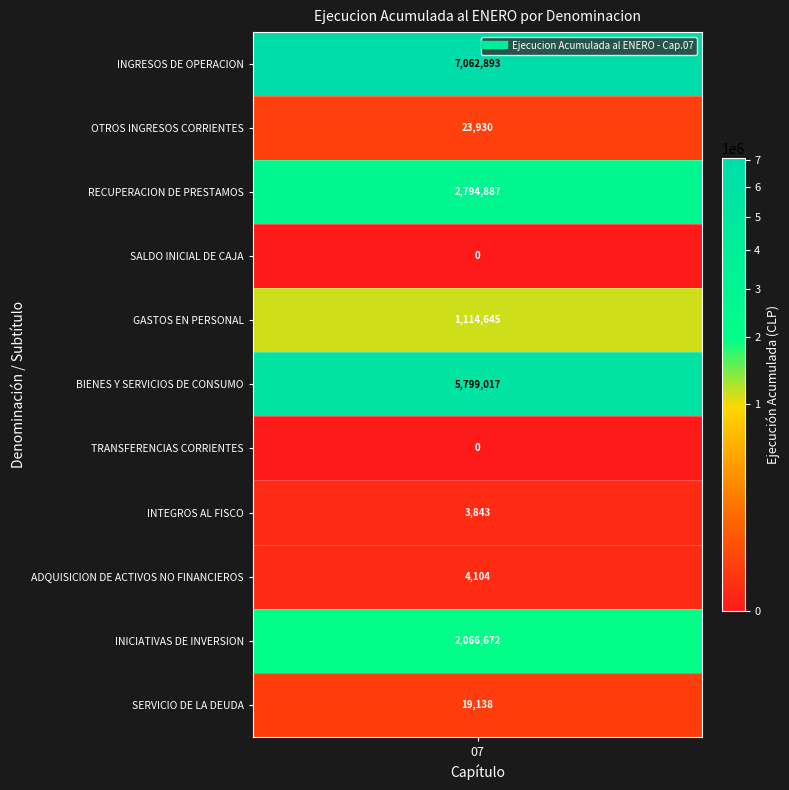

At which category does the chart reach its minimum across all series?

SALDO INICIAL DE CAJA